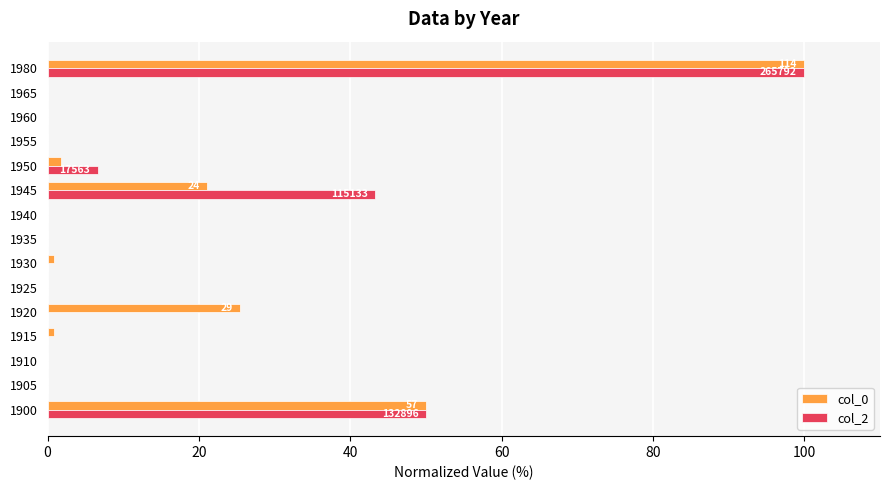

At which category is the sum across all series the highest?

1980